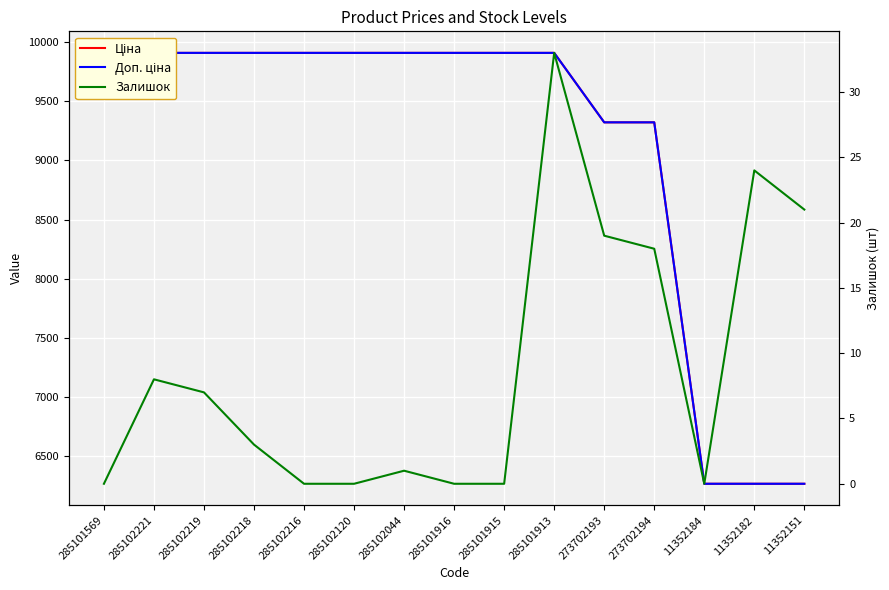

What value does the Доп. ціна series have at 273702193?

9321.4